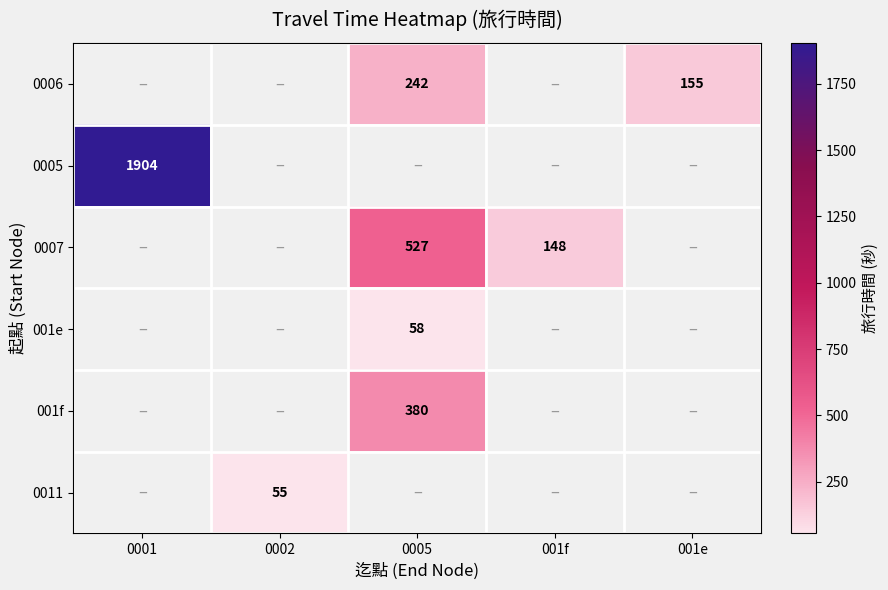

Which category has the lowest value in the 0005 series?

0001